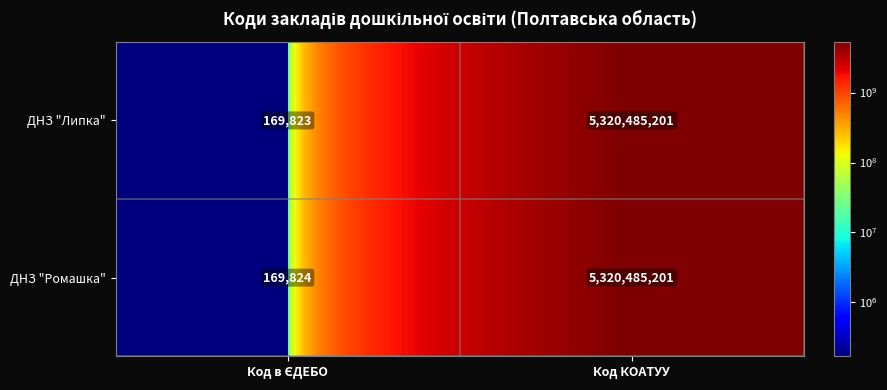

Read the ДНЗ "Липка" value at Код КОАТУУ, to the nearest 50.

5320485200